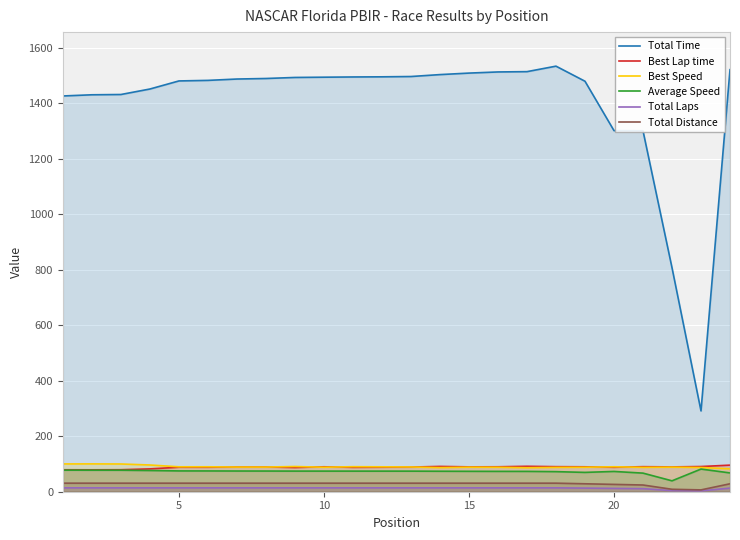

True or false: Best Speed and Total Distance cross at least once.

False